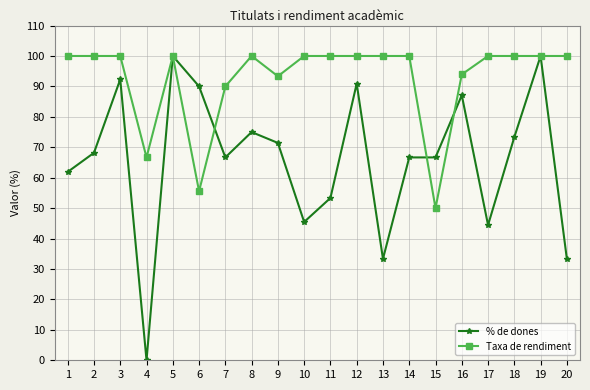

What is the sum of all % de dones values?

1320.1